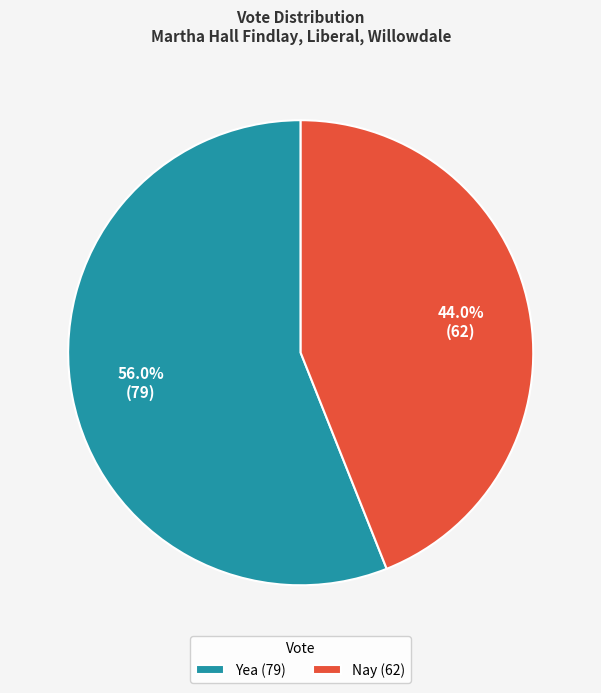

Which has a higher value, Nay or Yea?

Yea